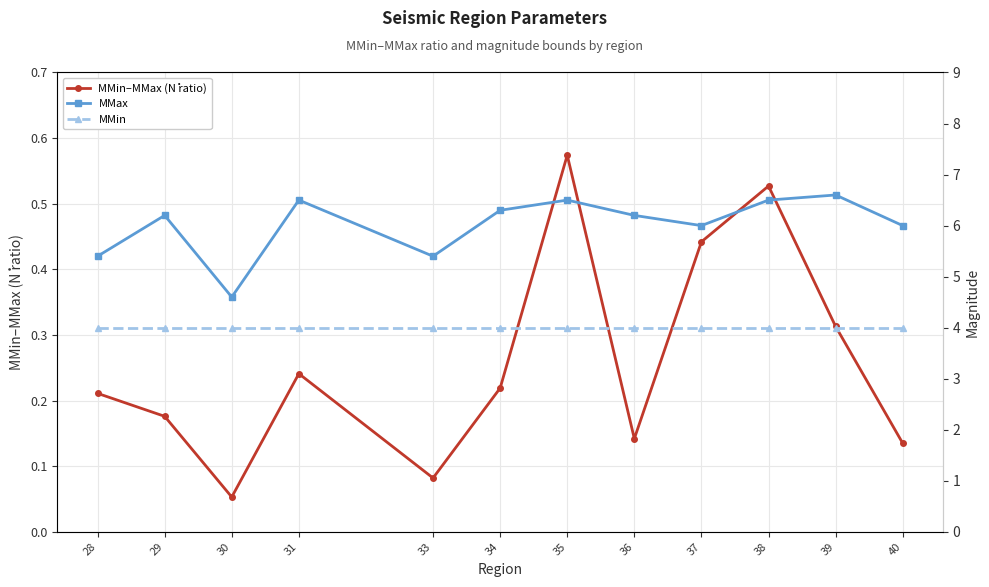

How many interior local peaks does the MMax series have?

4